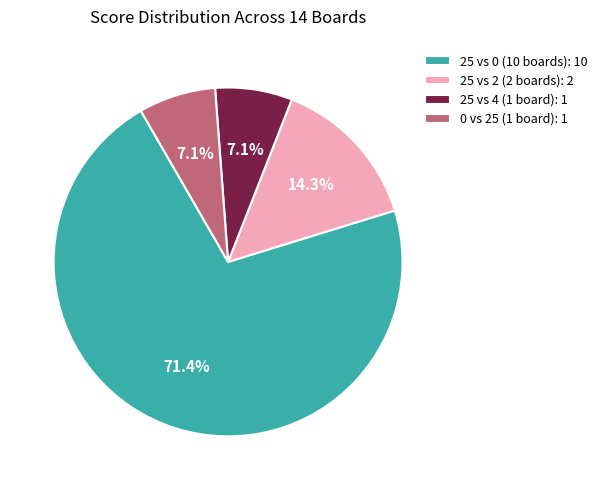

Which category accounts for the majority?

25 vs 0 (10 boards): 10